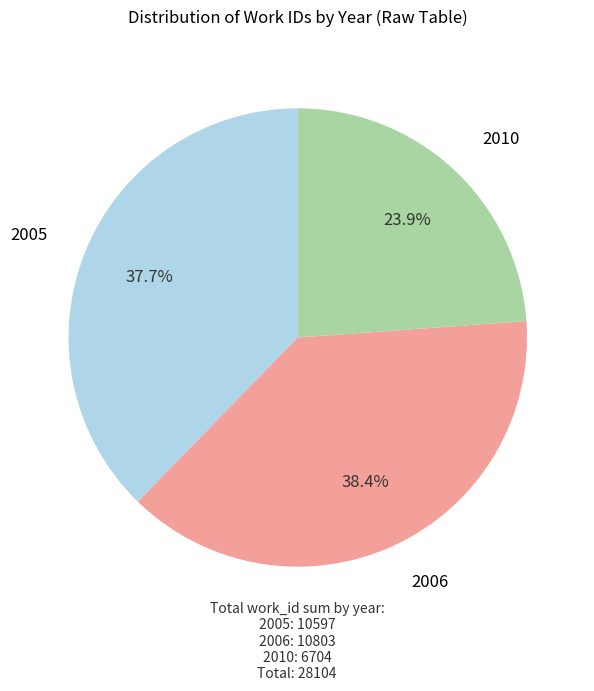

Is there a majority slice in this chart?

No